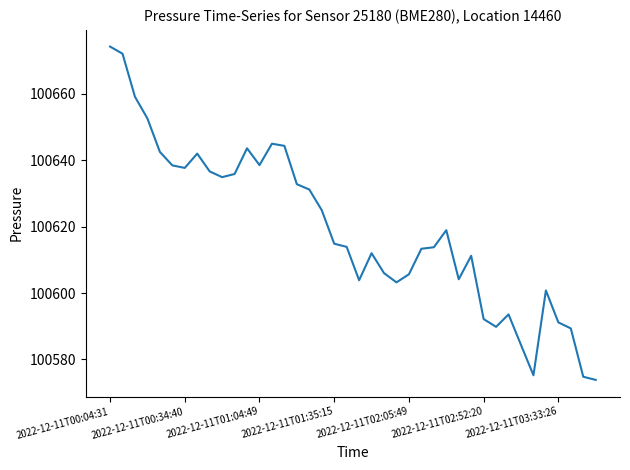

What is the difference between the maximum and minimum values?

100.3